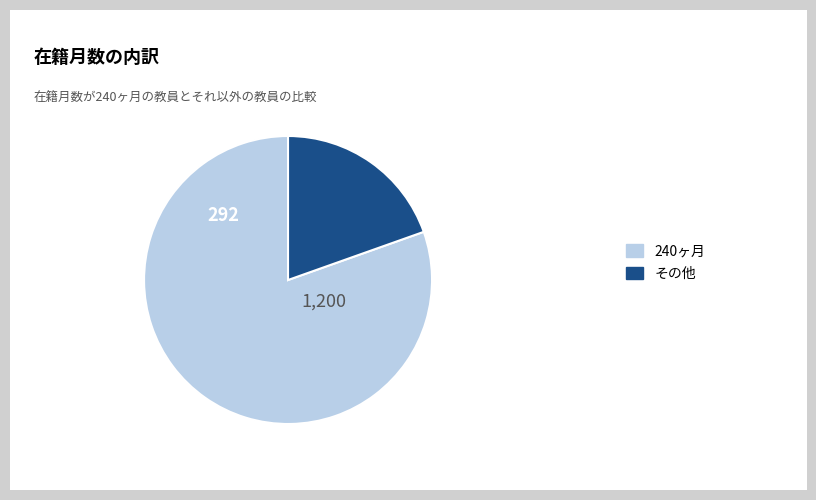

Is there a majority slice in this chart?

Yes